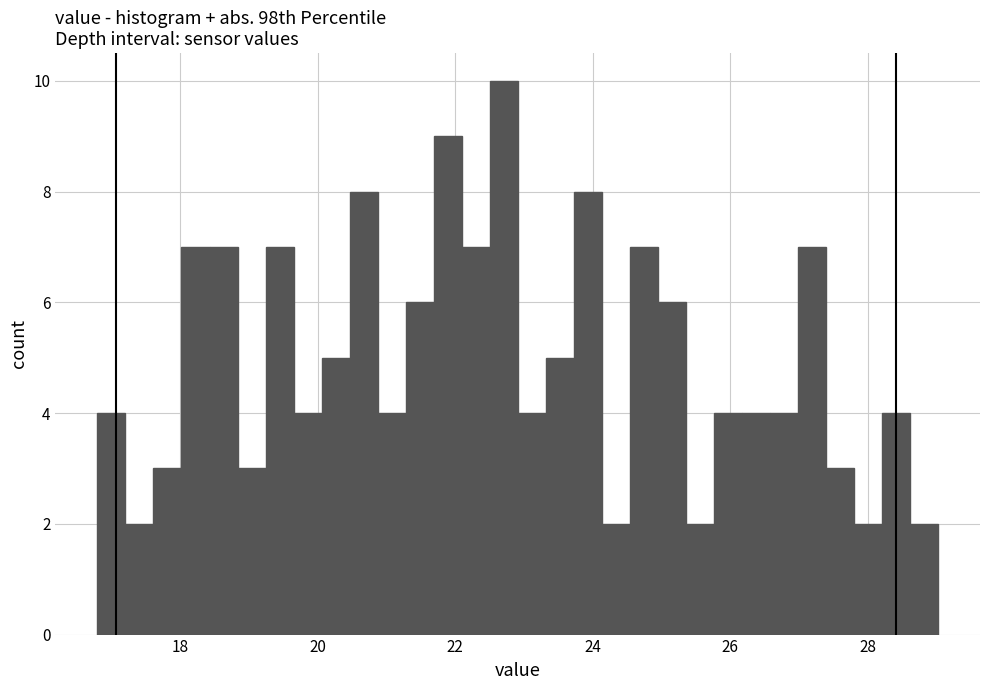

Read against the x-axis, roughly where is the centre of the tallest bar?

22.8